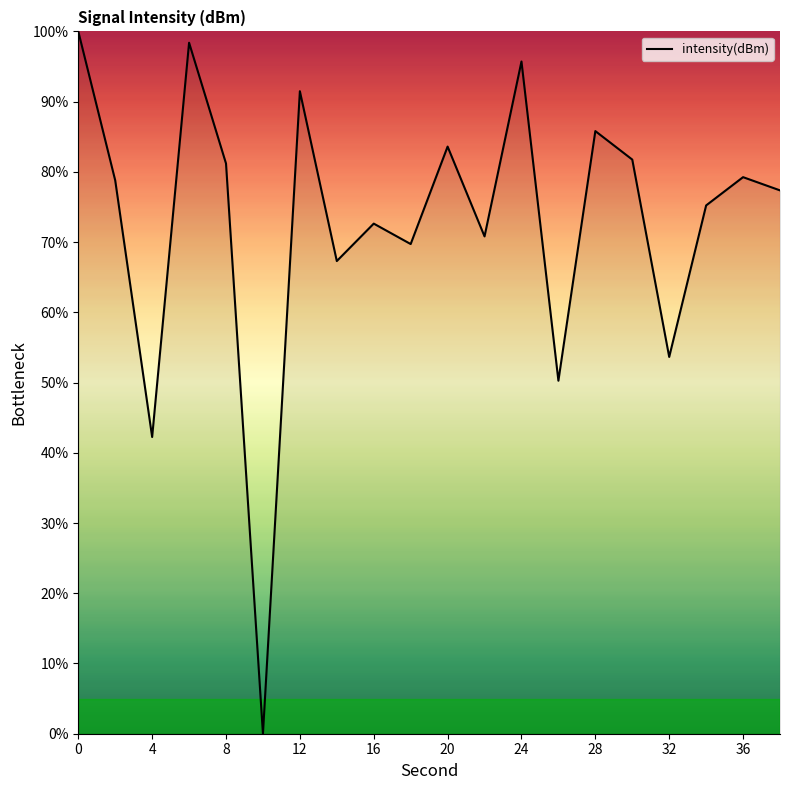

How many interior local peaks (higher than both neighbors) does the data have?

7